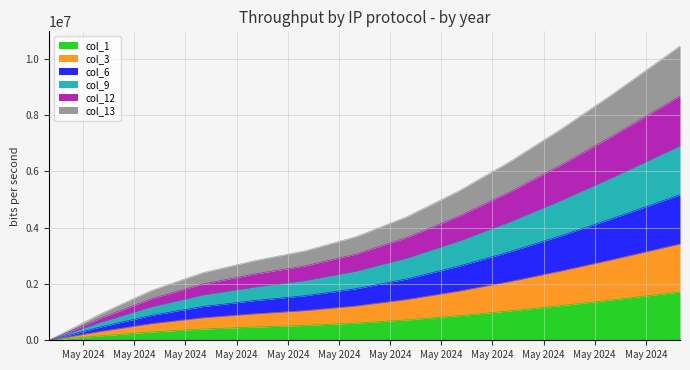

True or false: col_13 and col_9 intersect in this chart.

False